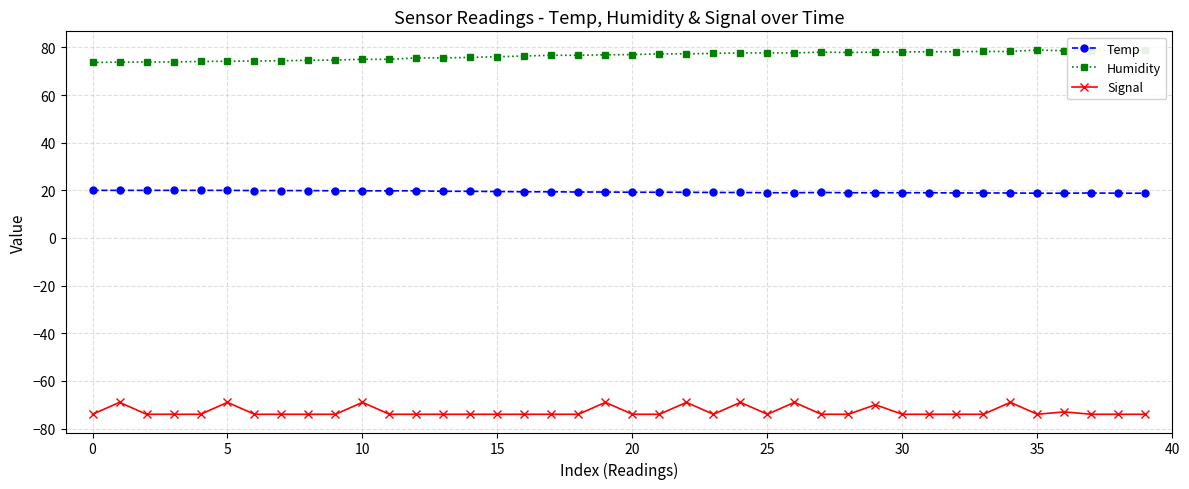

At which label does Humidity first exceed 77?

21